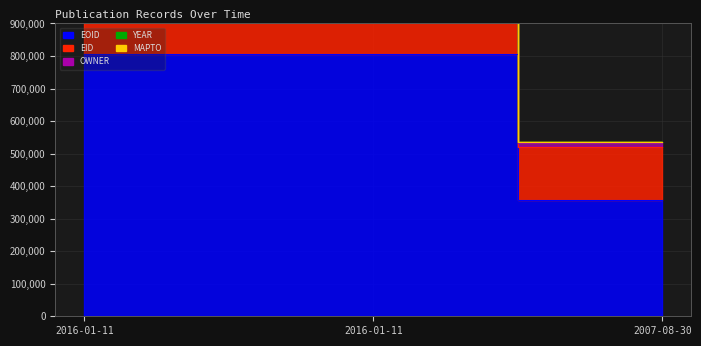

Which series has the largest total across all categories?

EOID